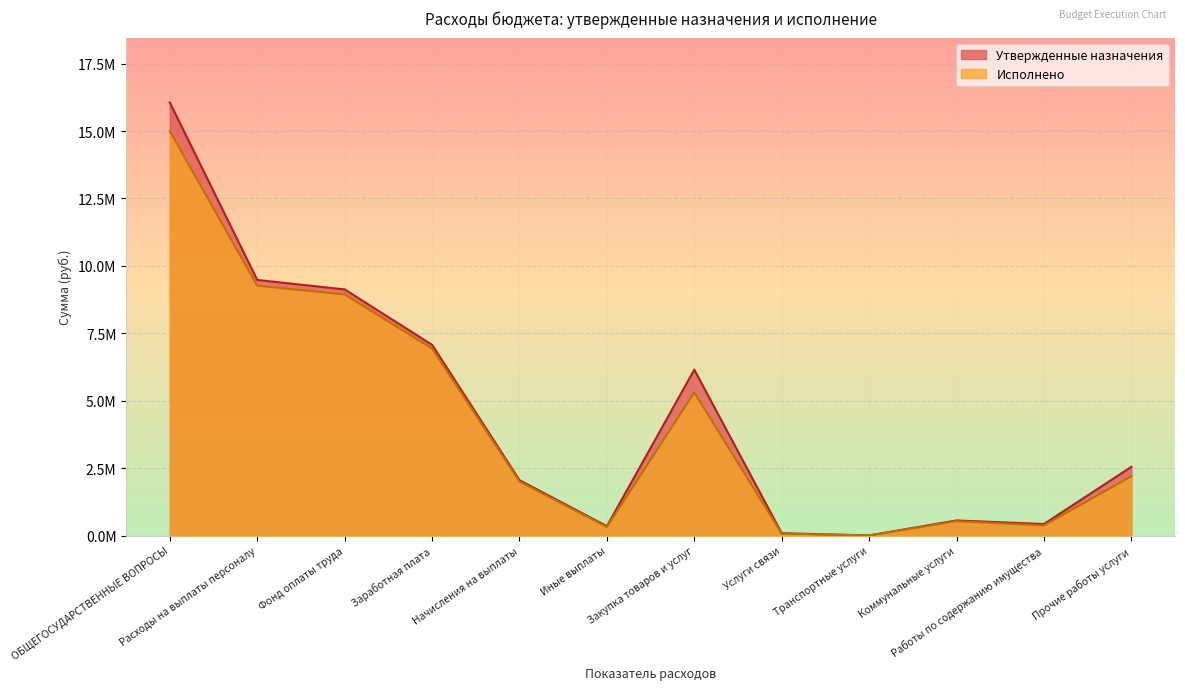

True or false: Утвержденные назначения has more than 2 interior local peaks.

False